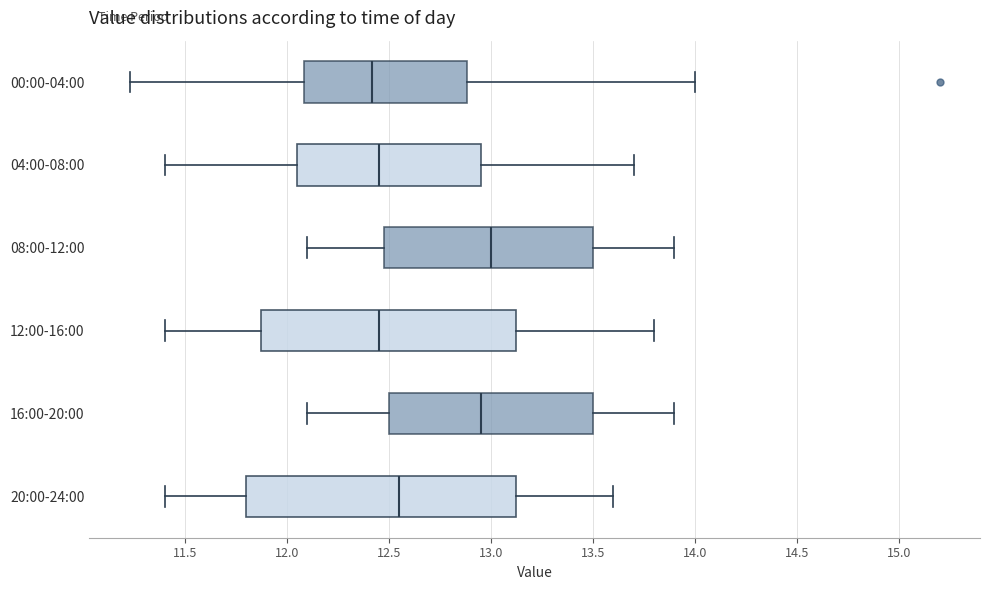

Comparing the boxes themselves (not the whiskers), which one is the widest?

20:00-24:00